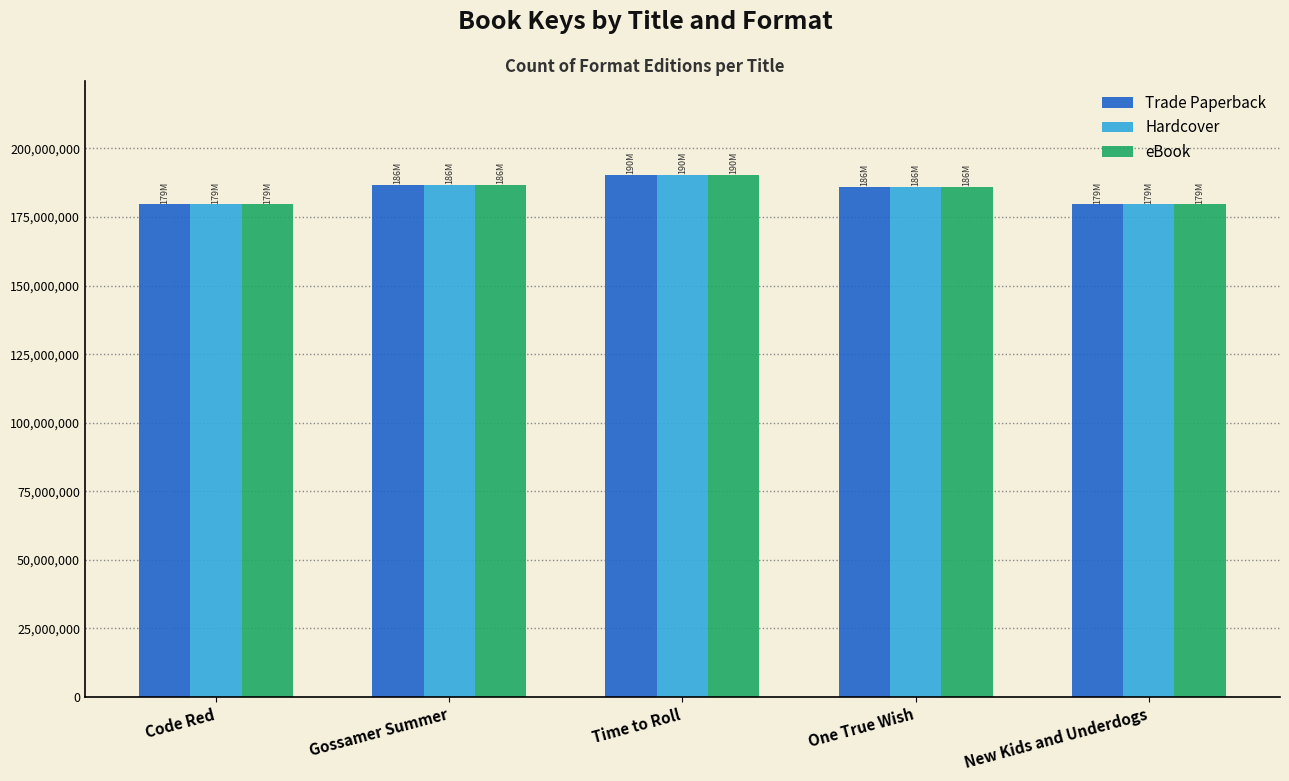

Is it true that Hardcover equals 186107464 at One True Wish?

True